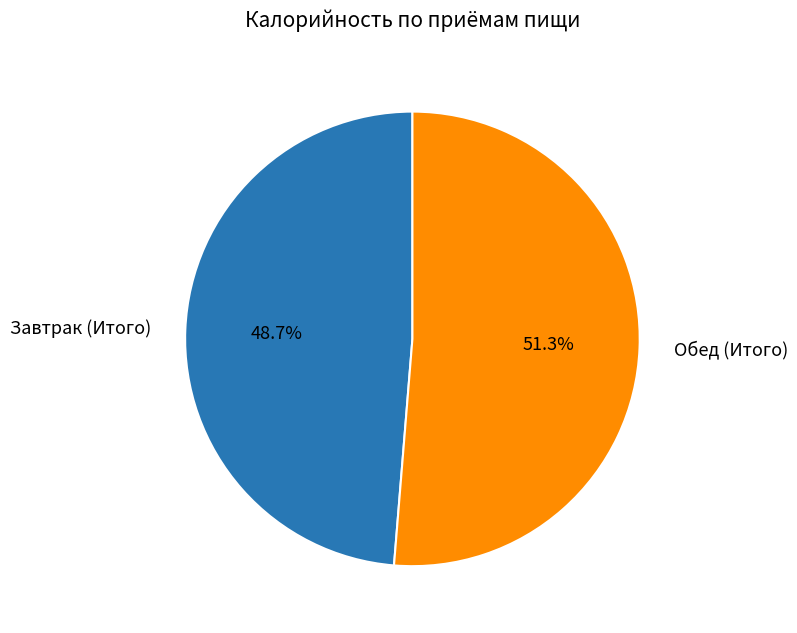

To the nearest percent, what portion does Обед represent?

51%